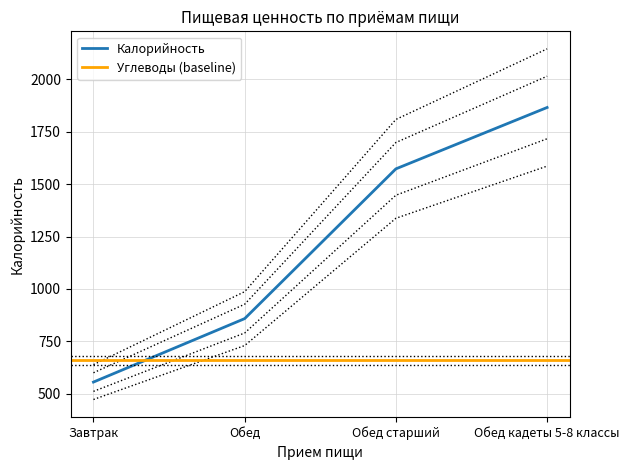

Rank the categories by Калорийность value from highest to lowest.

Обед кадеты 5-8 классы, Обед старший, Обед, Завтрак